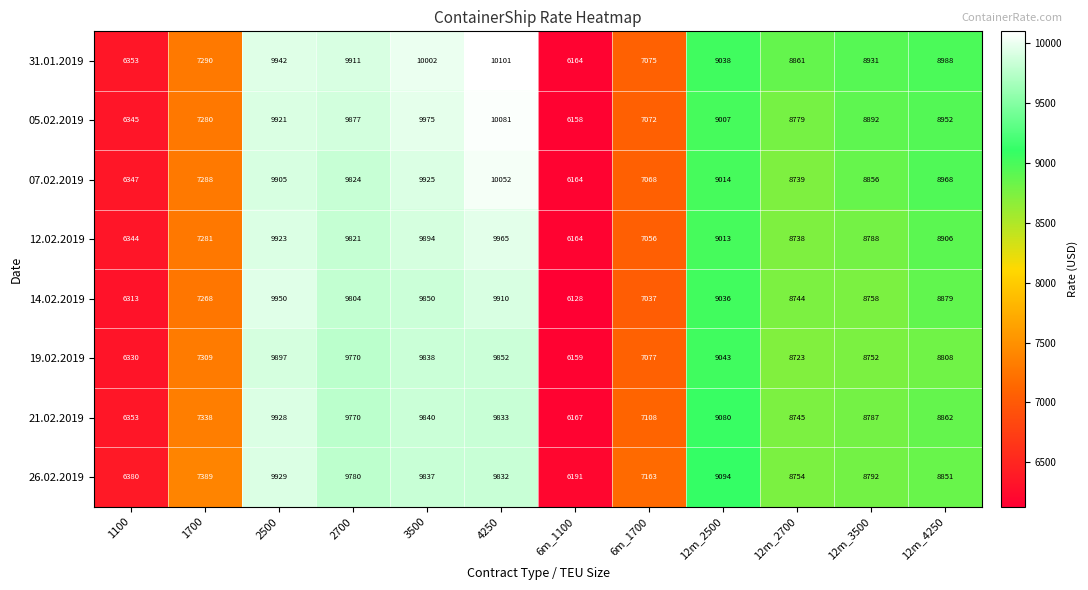

At how many categories does at least one series exceed 6249?

11